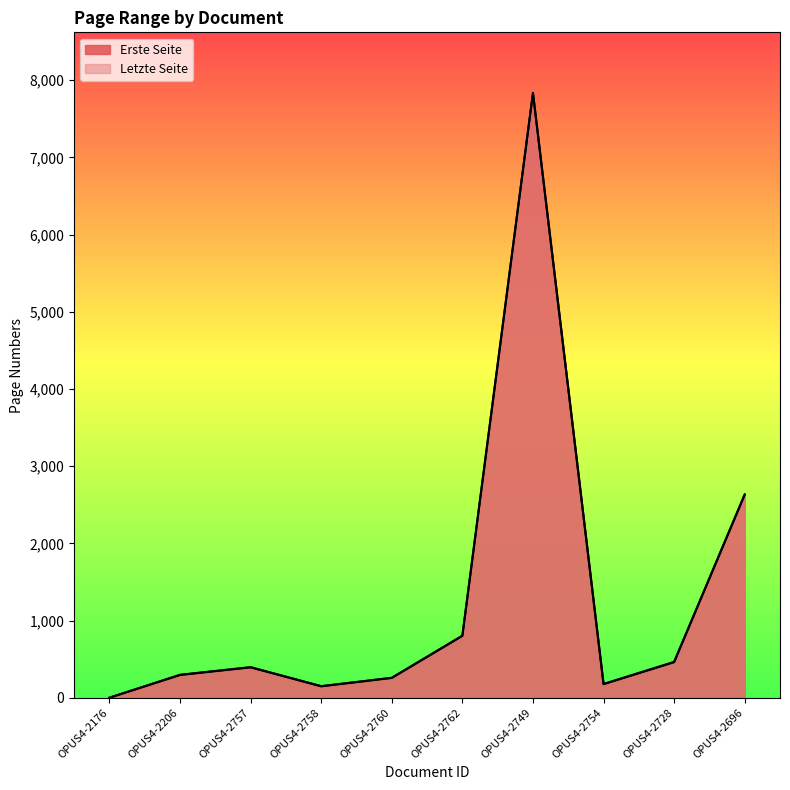

What is the sum of the Letzte Seite values at OPUS4-2757 and OPUS4-2176?

396